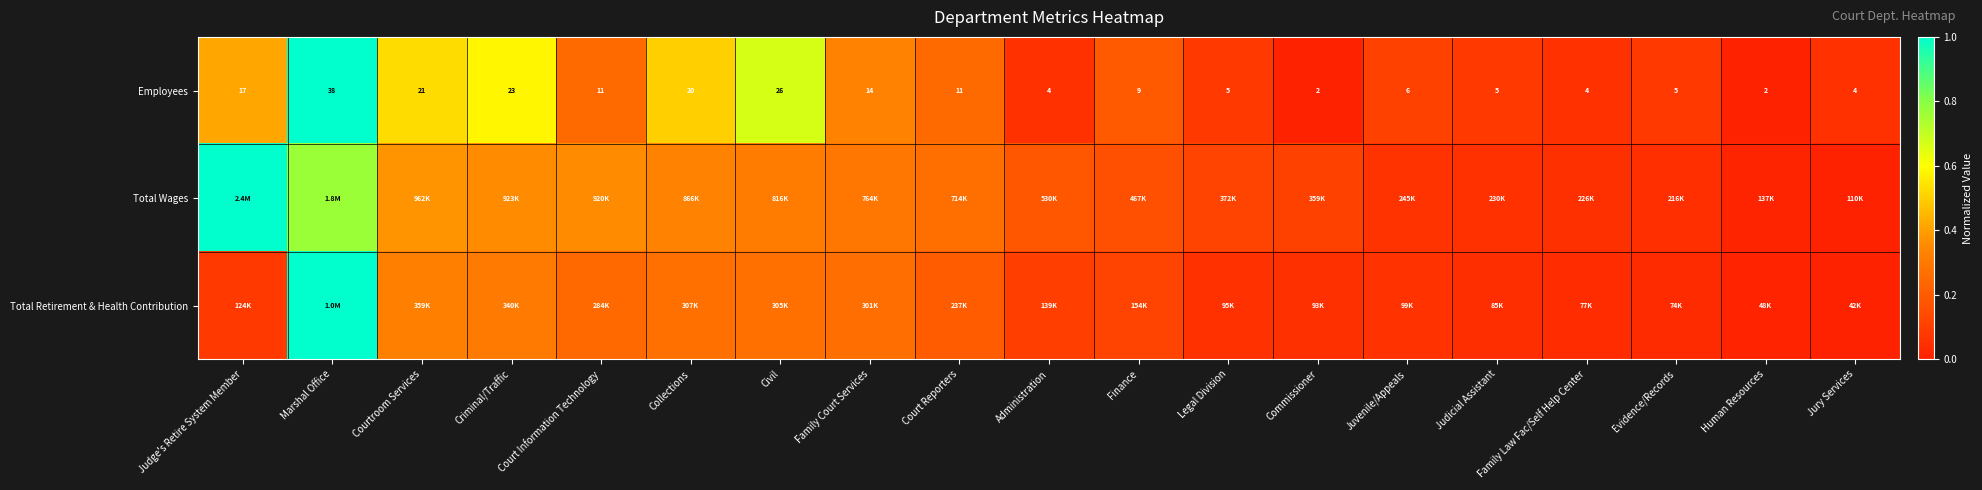

At which label does Employees first exceed 9?

Judge's Retire System Member